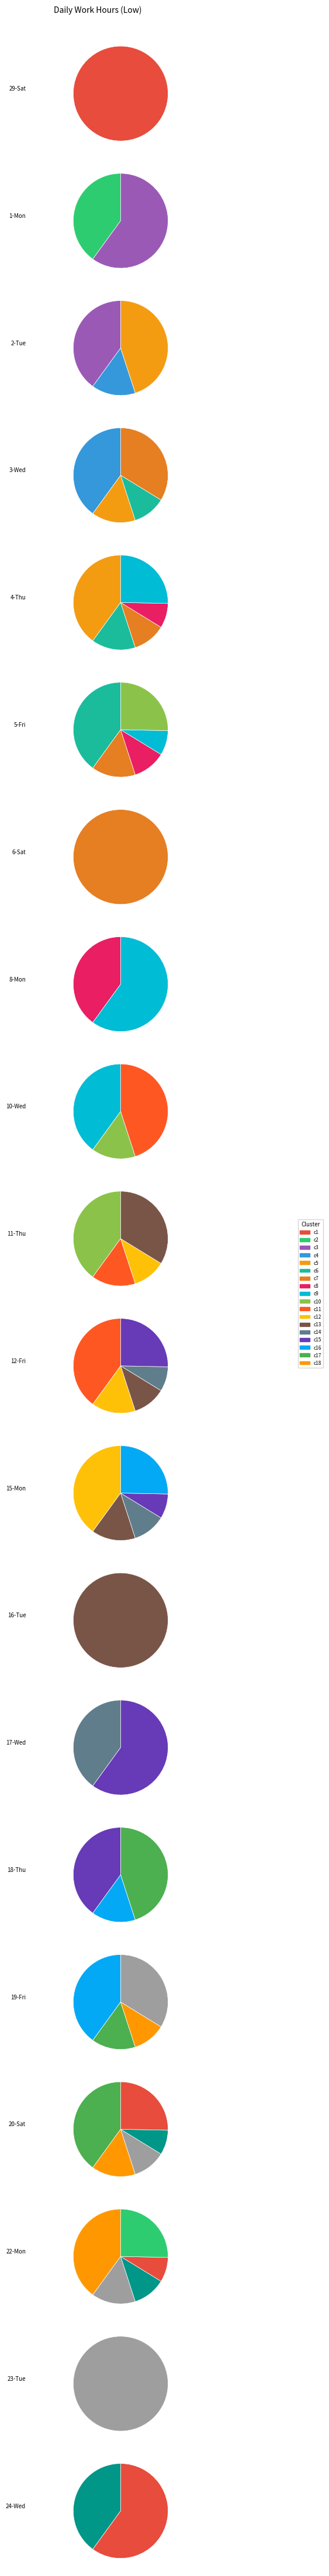

Rank the categories by value from highest to lowest.

24-Wed, 23-Tue, 22-Mon, 11-Thu, 3-Wed, 2-Tue, 8-Mon, 10-Wed, 16-Tue, 18-Thu, 15-Mon, 19-Fri, 6-Sat, 12-Fri, 17-Wed, 29-Sat, 1-Mon, 4-Thu, 5-Fri, 20-Sat